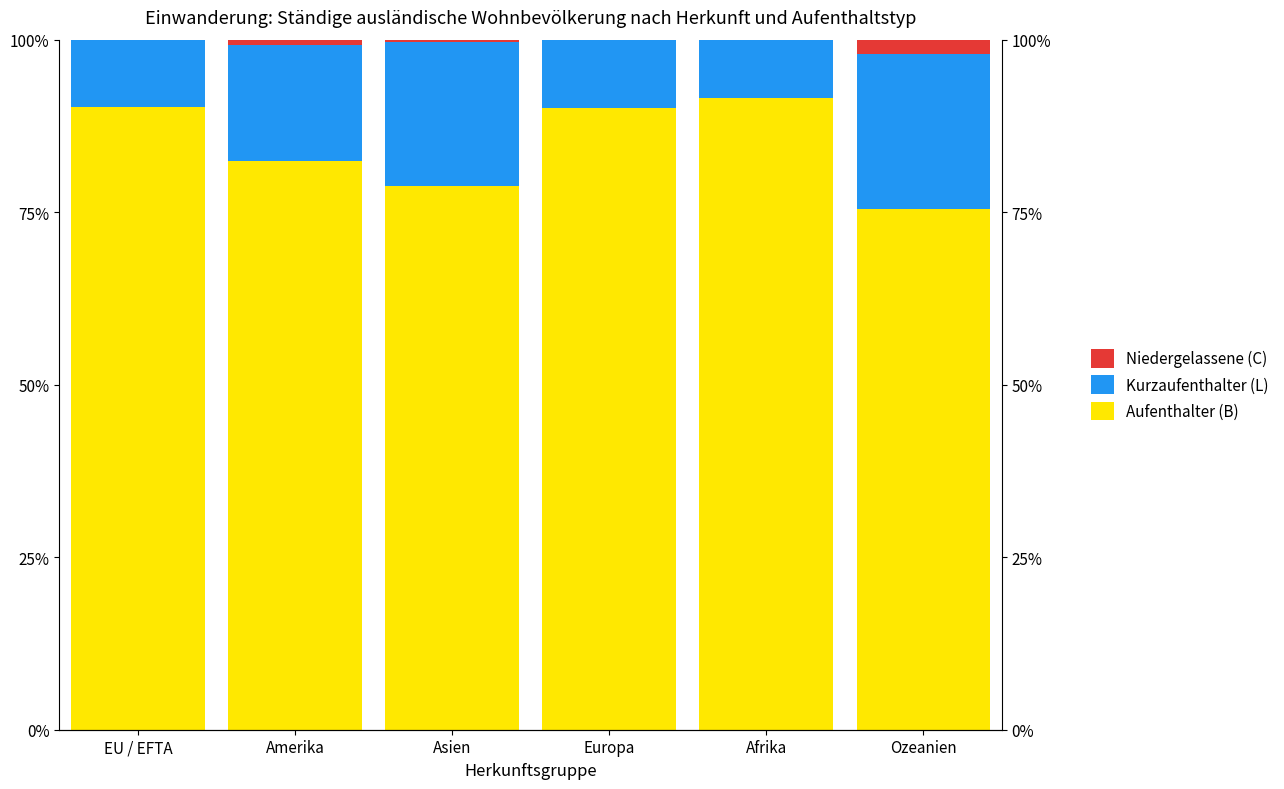

What is the spread (max minus min) of values at EU / EFTA?

90.2